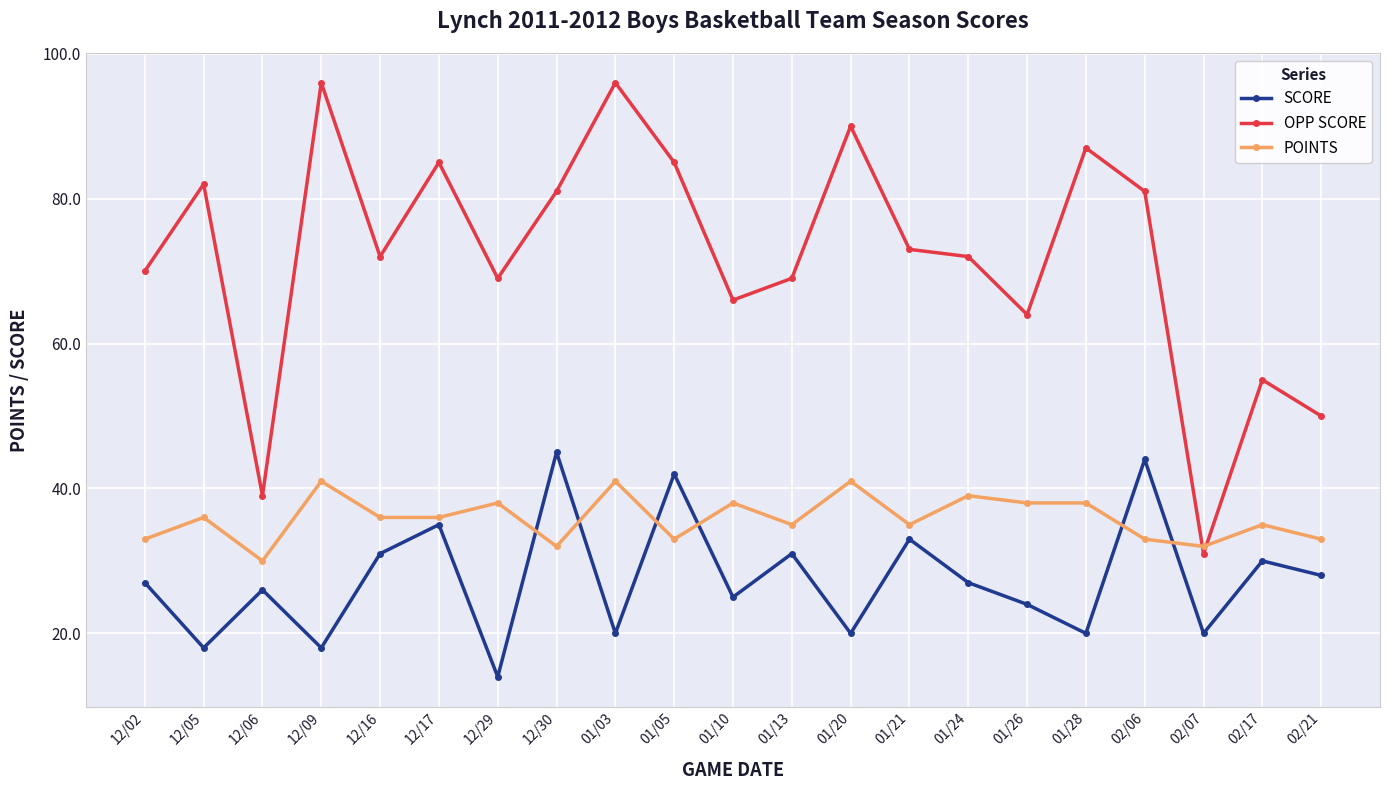

What are all the series names shown in the legend?

SCORE, OPP SCORE, POINTS